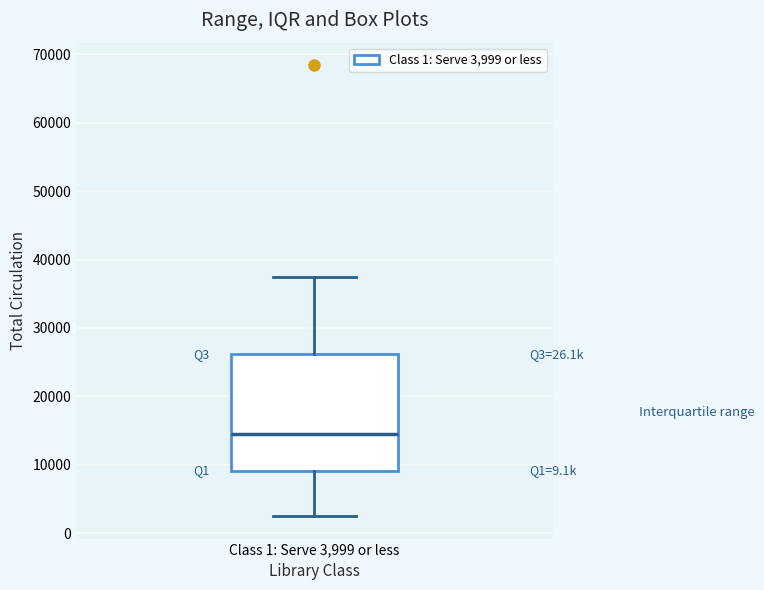

Transcribe this box plot: give where the median line is, the range the box spans, and where the two whiskers end, as read against the y-axis. The values are not printed on the chart, so give them approximately, as read against the axis.

median 15000, box 9000 to 26000, whiskers 2000 to 37000